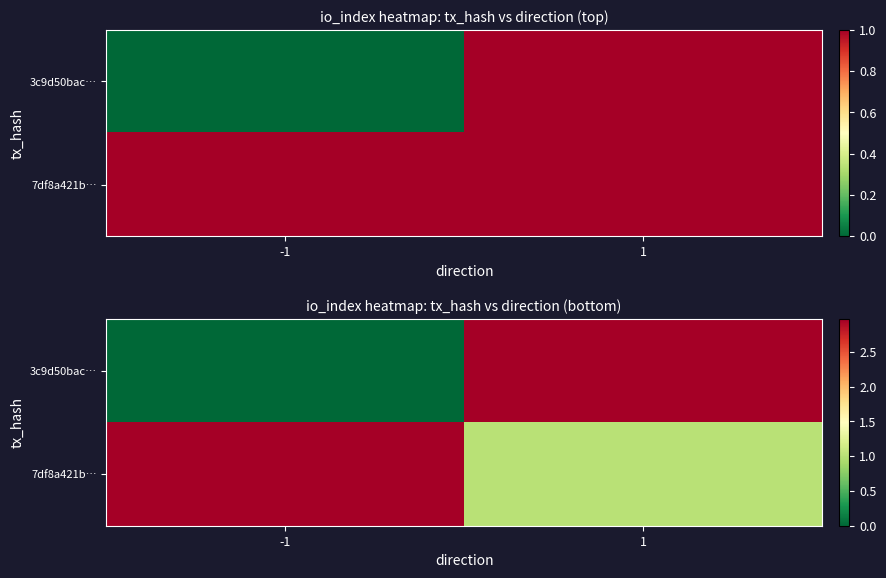

Where is 7df8a421b… nearest to the value 1?

1